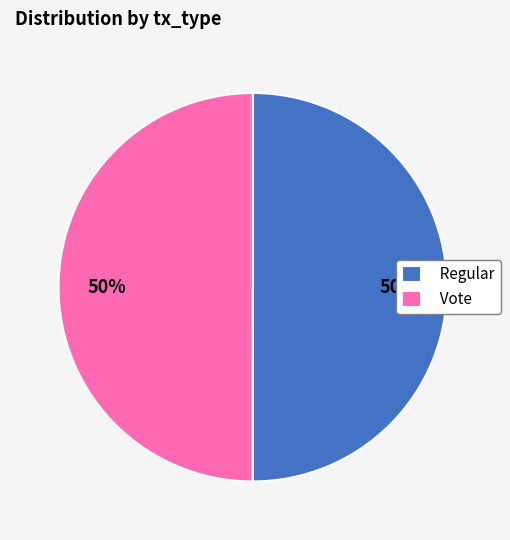

Is the sum of Regular and Vote greater than half?

Yes